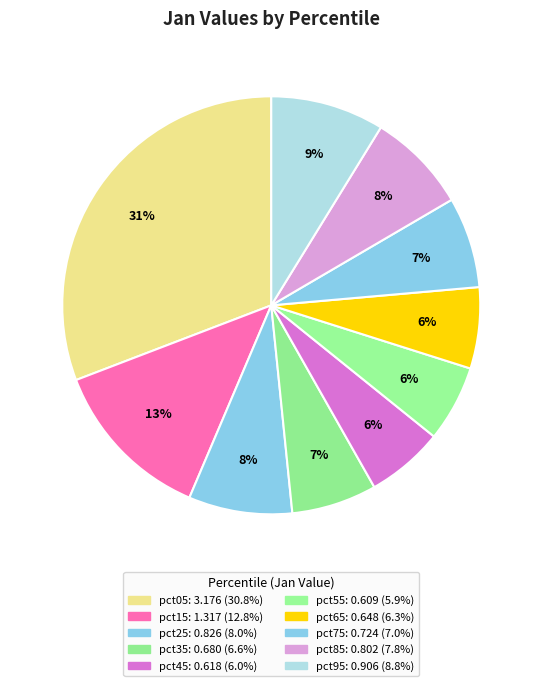

Between pct85 and pct35, which is larger?

pct85